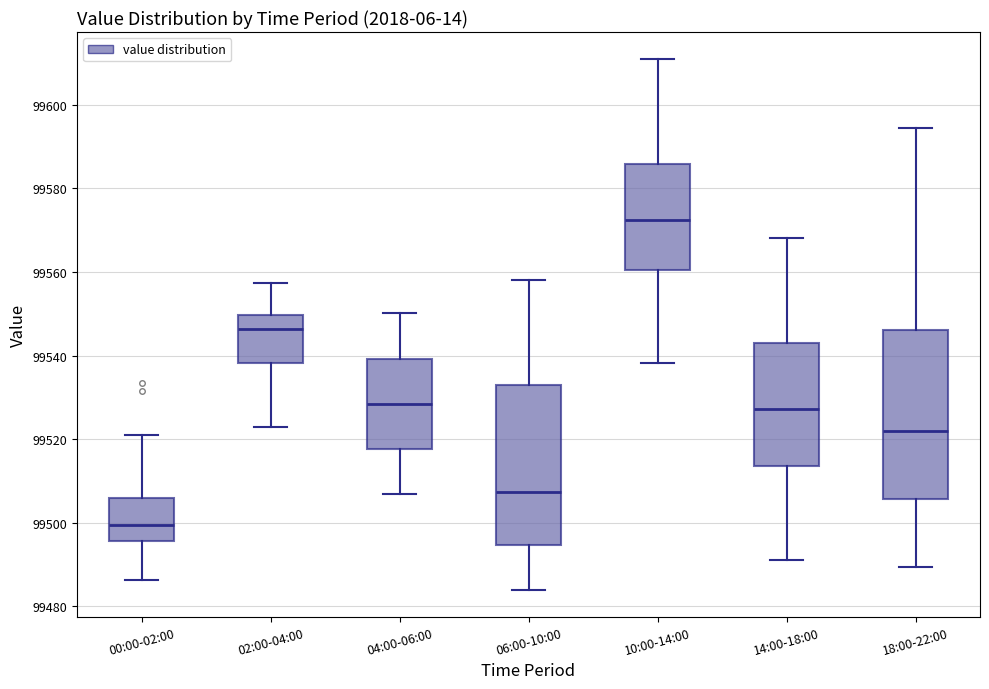

Reading left to right, read every box against the y-axis: the position of its median line, the range the box covers, and the ends of its whiskers. The values are not printed on the chart, so give them approximately, as read against the axis.

00:00-02:00: median 99500, box 99496 to 99506, whiskers 99486 to 99520
02:00-04:00: median 99546, box 99538 to 99550, whiskers 99522 to 99558
04:00-06:00: median 99528, box 99518 to 99540, whiskers 99506 to 99550
06:00-10:00: median 99508, box 99494 to 99532, whiskers 99484 to 99558
10:00-14:00: median 99572, box 99560 to 99586, whiskers 99538 to 99612
14:00-18:00: median 99528, box 99514 to 99542, whiskers 99492 to 99568
18:00-22:00: median 99522, box 99506 to 99546, whiskers 99490 to 99594